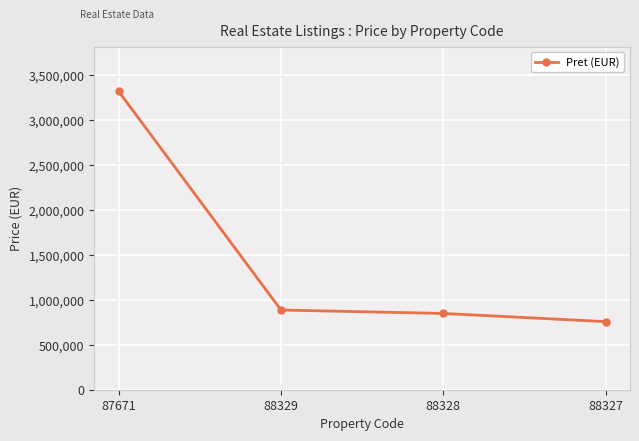

What is the value of the 3rd point from the left?

847612